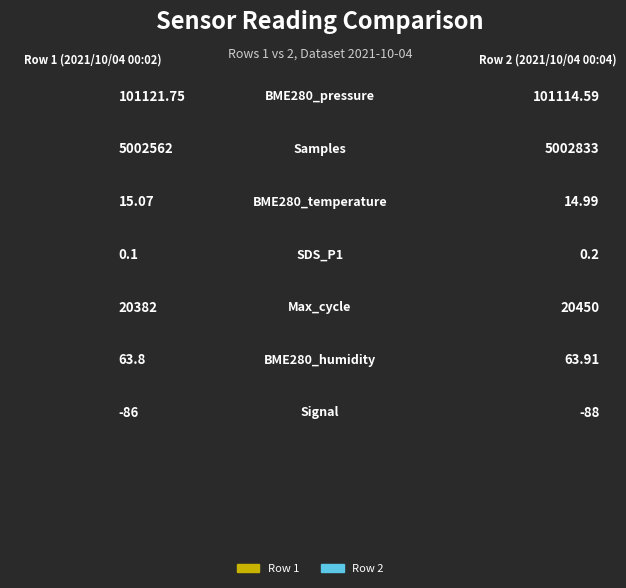

What is the value of the SDS_P1 bar at the 1st from the left?

0.1